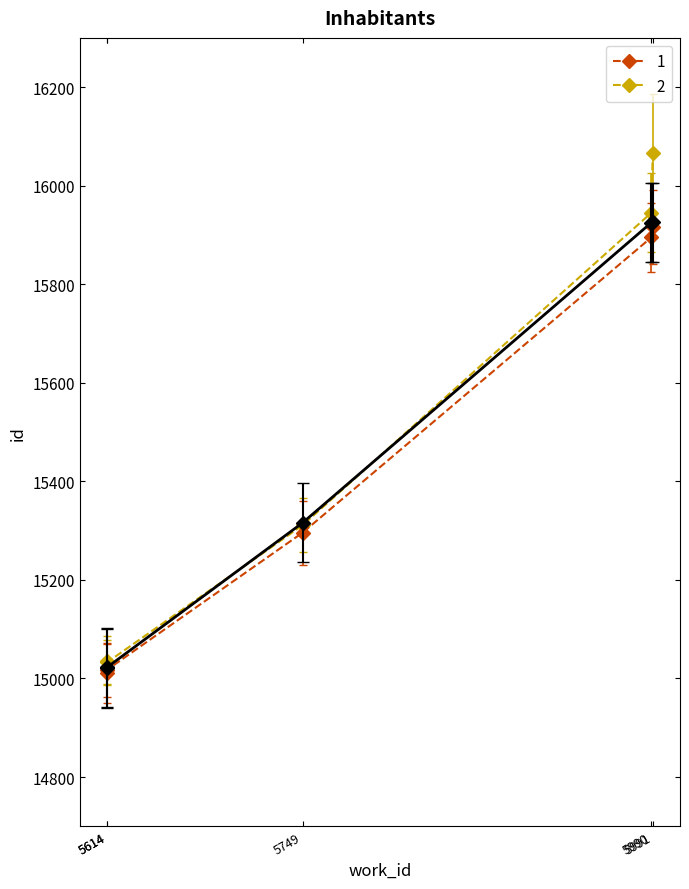

Rank the categories by value from highest to lowest.

5991, 5990, 5749, 5614, 5614